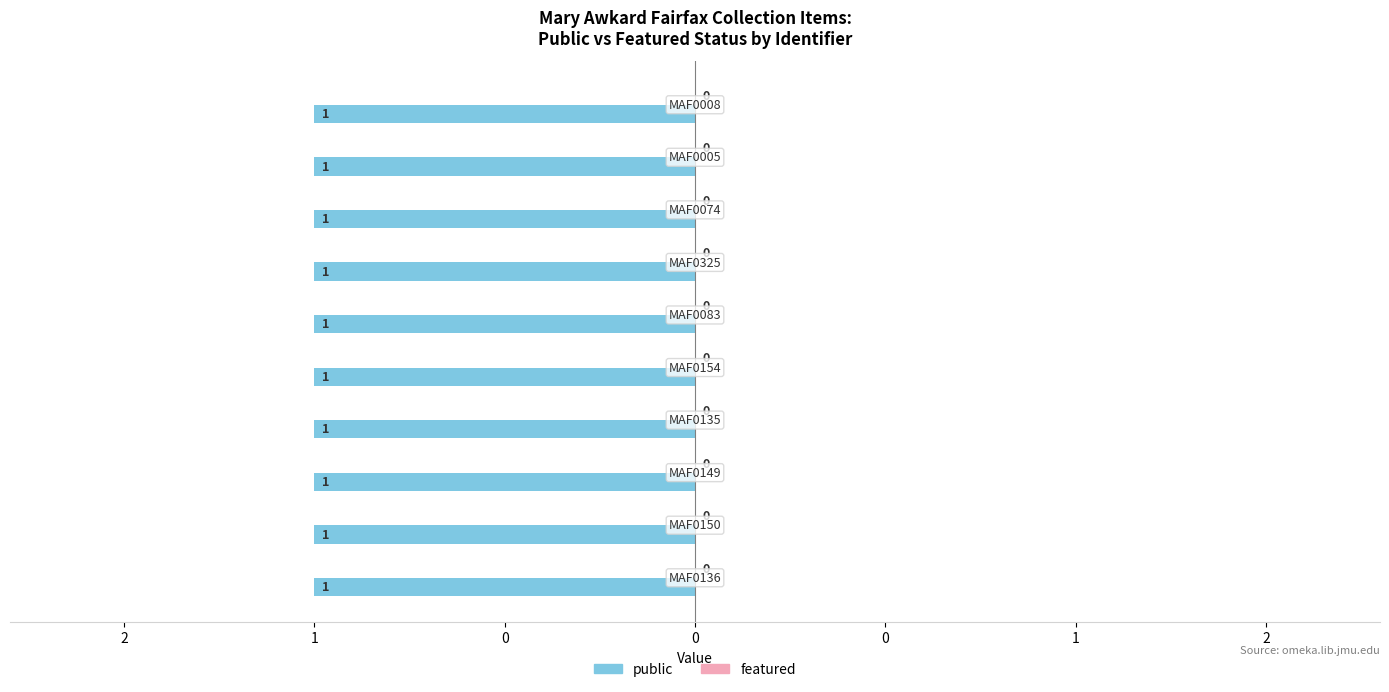

Where is featured nearest to the value 0?

MAF0136